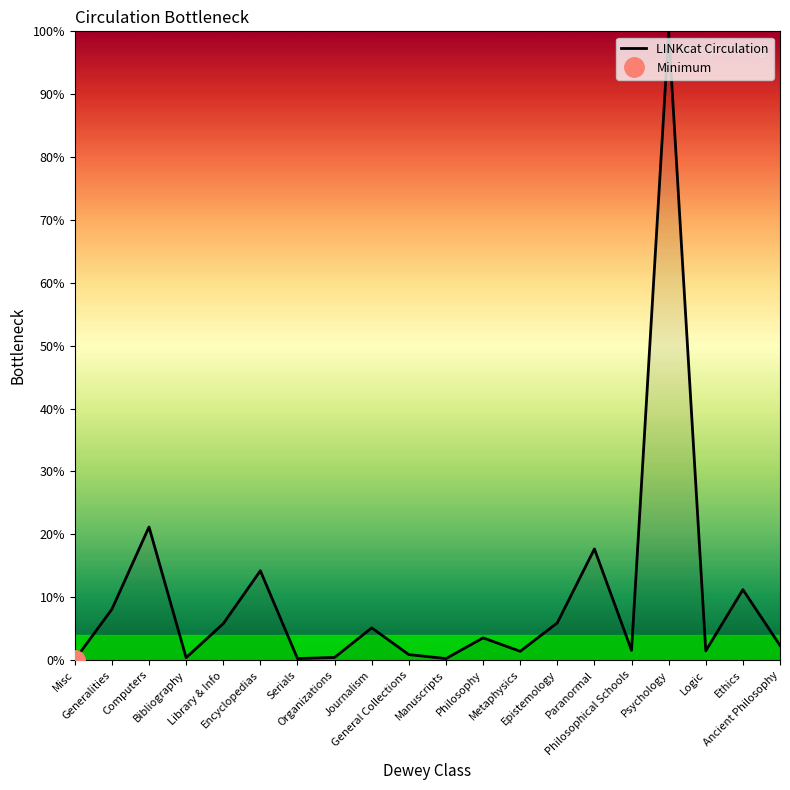

What is the label of the 8th point from the left?

Organizations